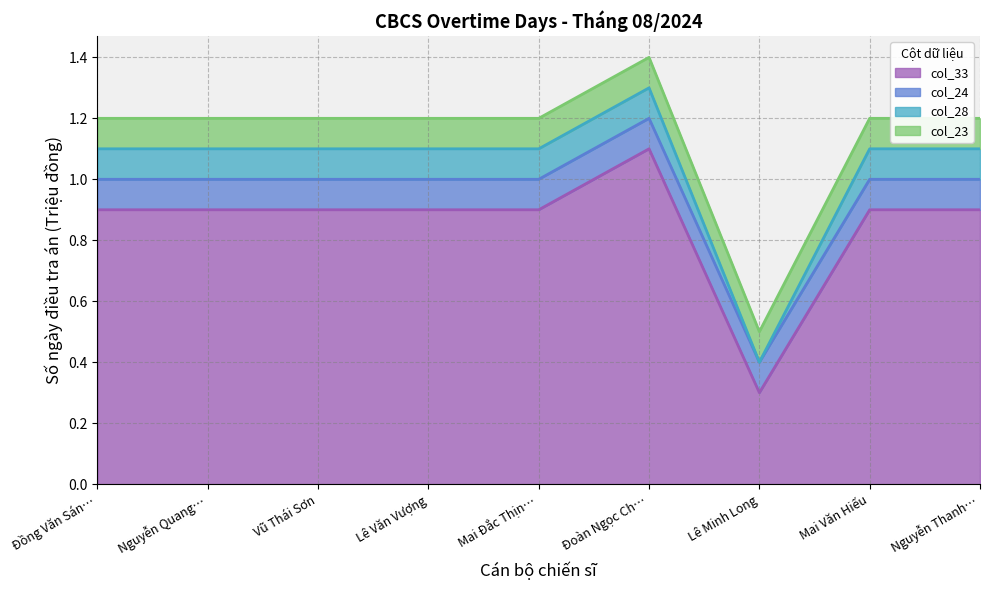

What is the label of the 7th point from the left?

Lê Minh Long